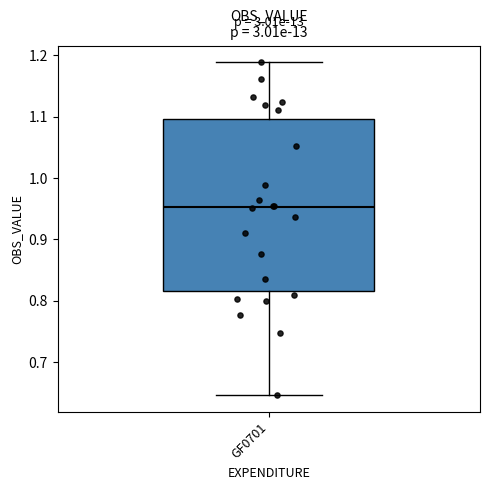

Read this box plot against the y-axis: the position of the median line, the range covered by the box, and the ends of both whiskers. The values are not printed on the chart, so give them approximately, as read against the axis.

median 0.95, box 0.82 to 1.10, whiskers 0.65 to 1.19